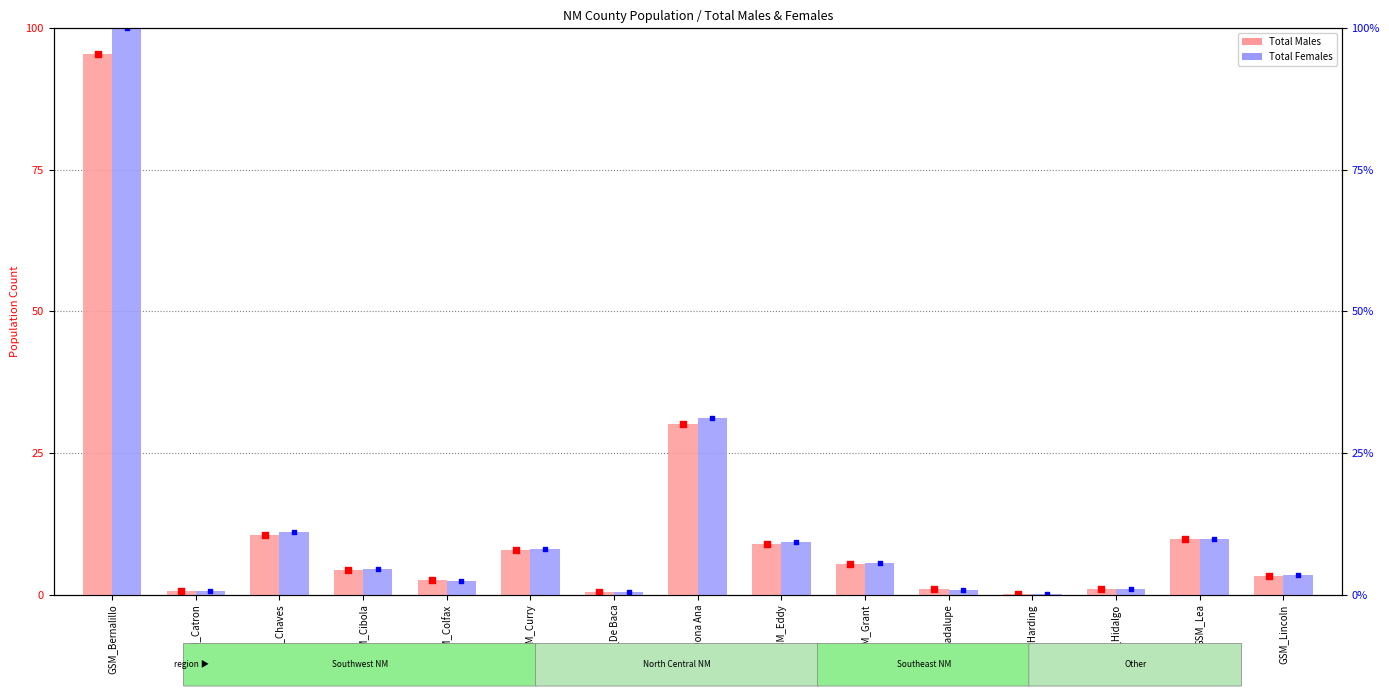

Is the value of Total Females at GSM_Guadalupe greater than the value of Total Males at GSM_De Baca?

Yes